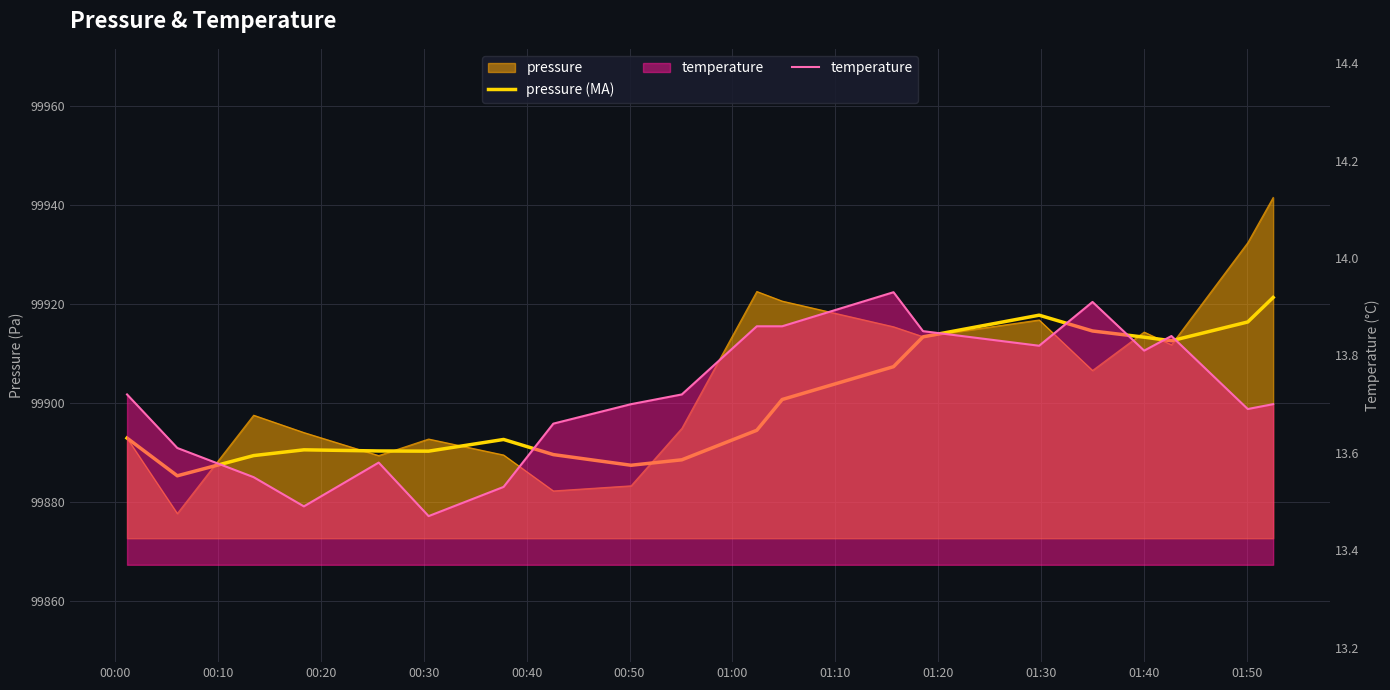

True or false: temperature and pressure (MA) intersect in this chart.

False